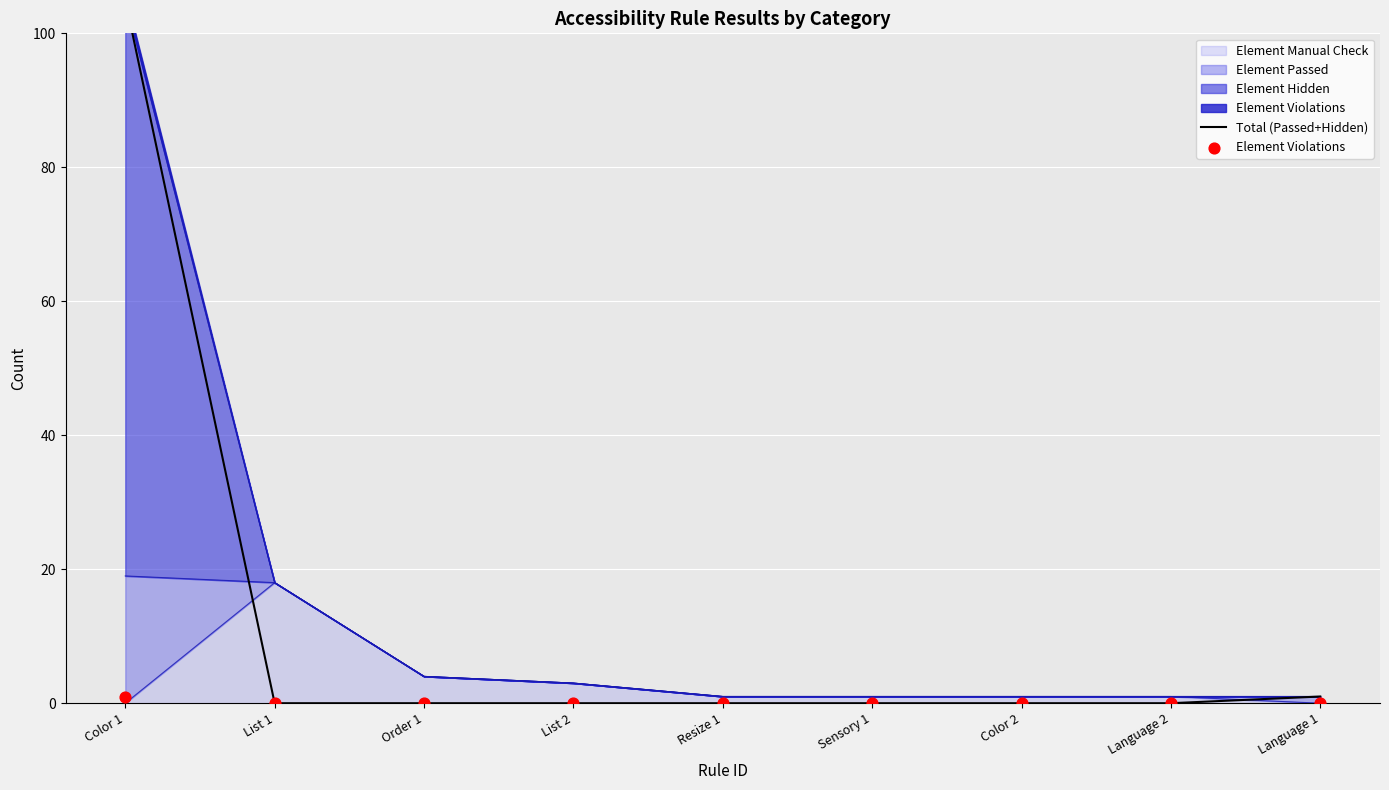

At which category is the sum across all series the highest?

Color 1